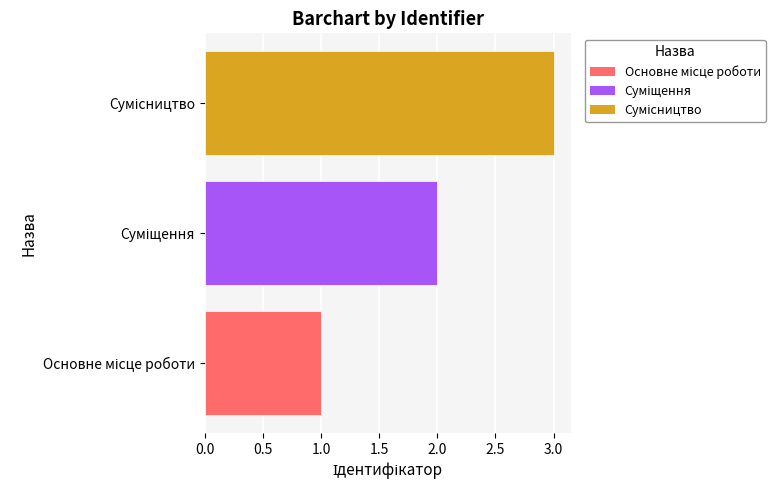

What is the maximum value shown in the chart?

3